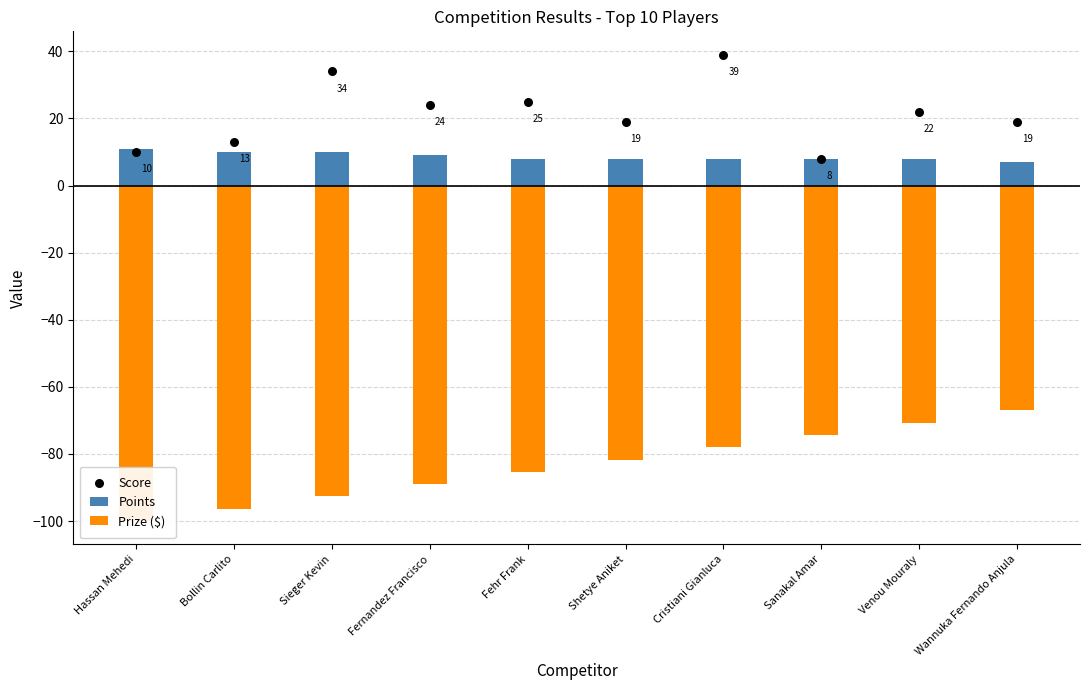

Which series reaches the minimum Y coordinate?

Prize ($)